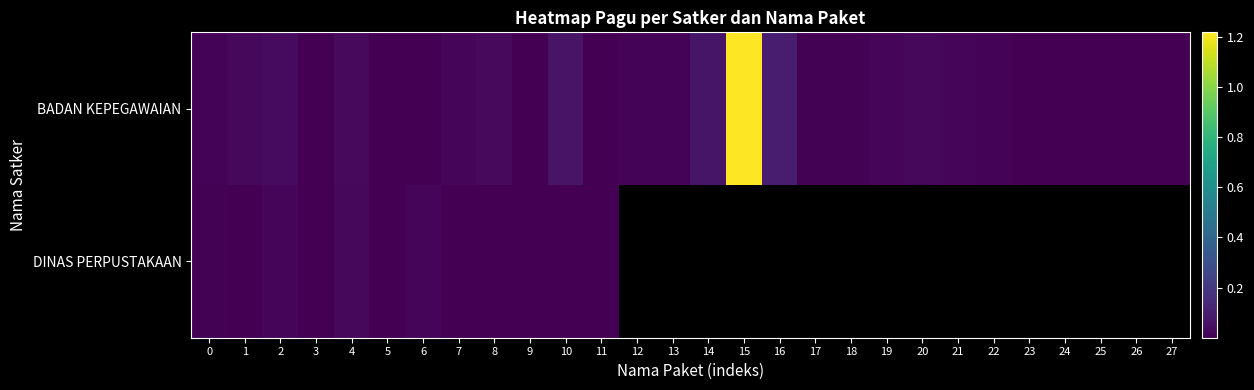

At which category does the chart reach its peak across all series?

15